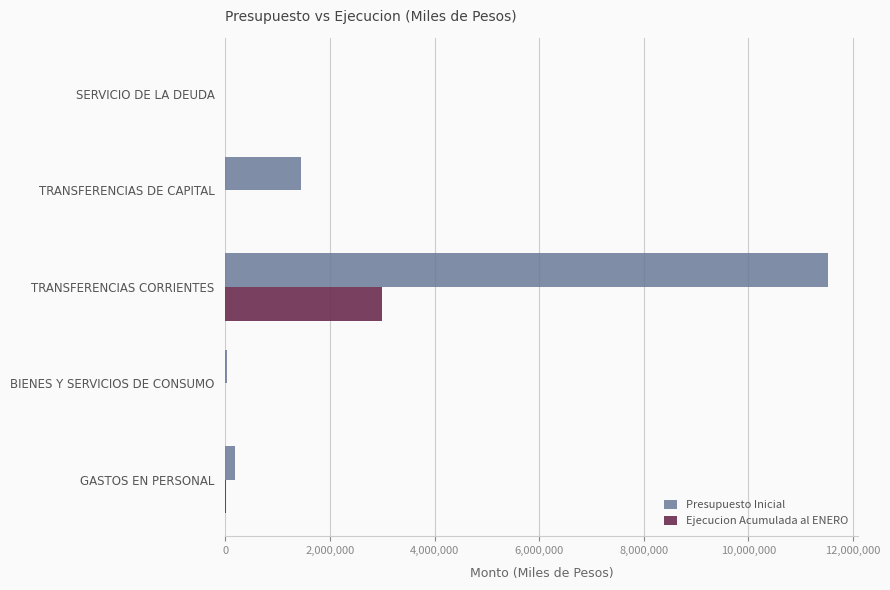

What is the greatest value displayed?

11530303